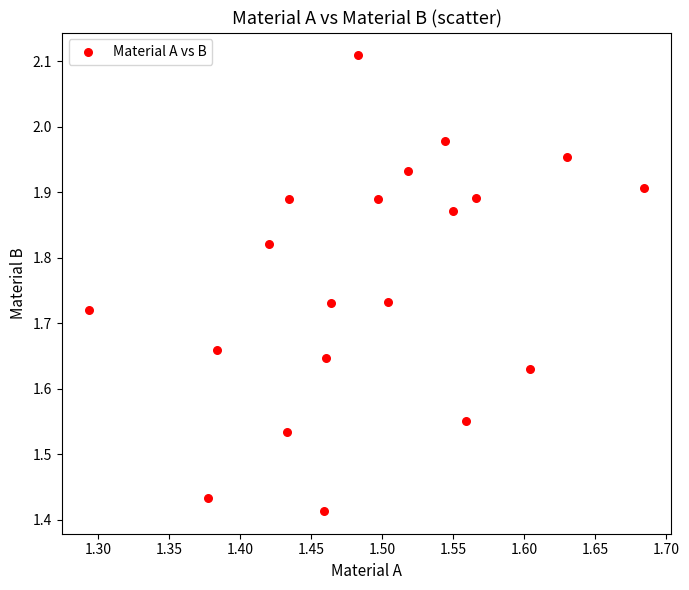

What is the range of X values (max minus min)?

0.4